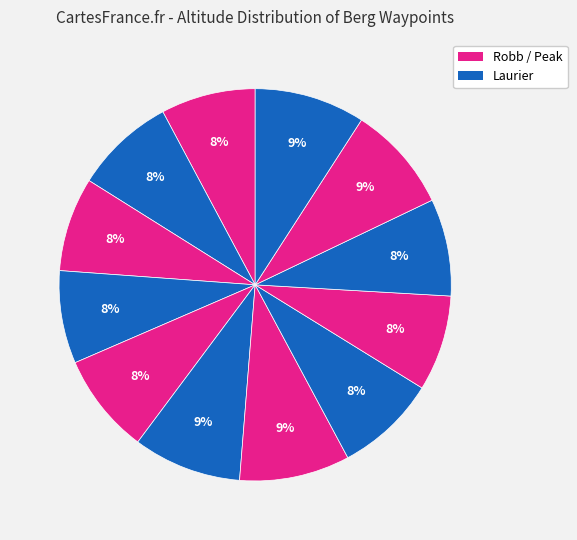

How many slices are in this pie chart?

12